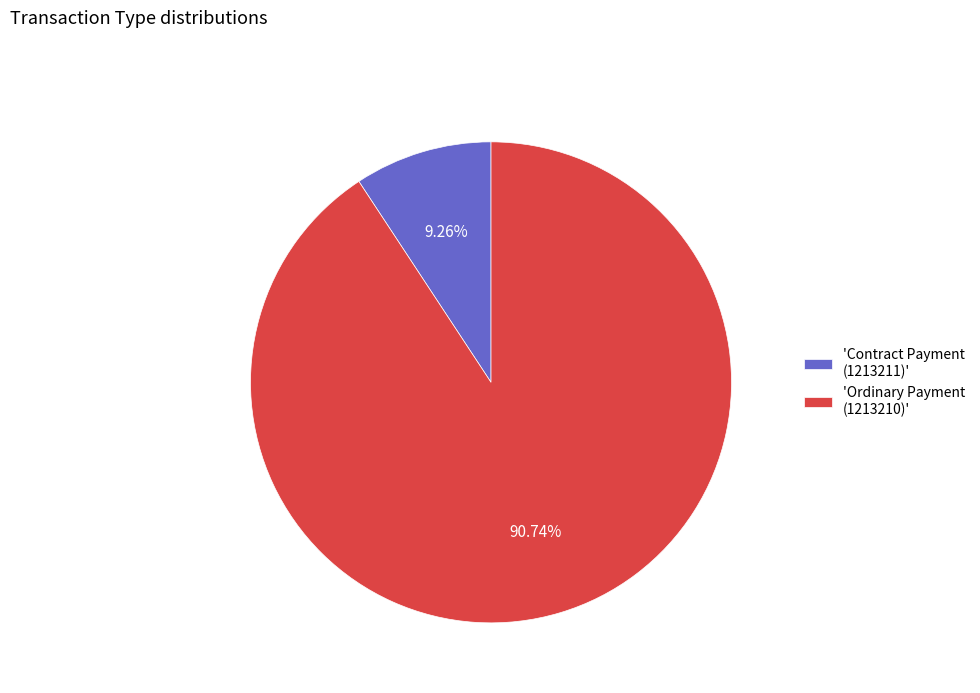

Is the sum of 'Contract Payment (1213211)' and 'Ordinary Payment (1213210)' greater than half?

Yes